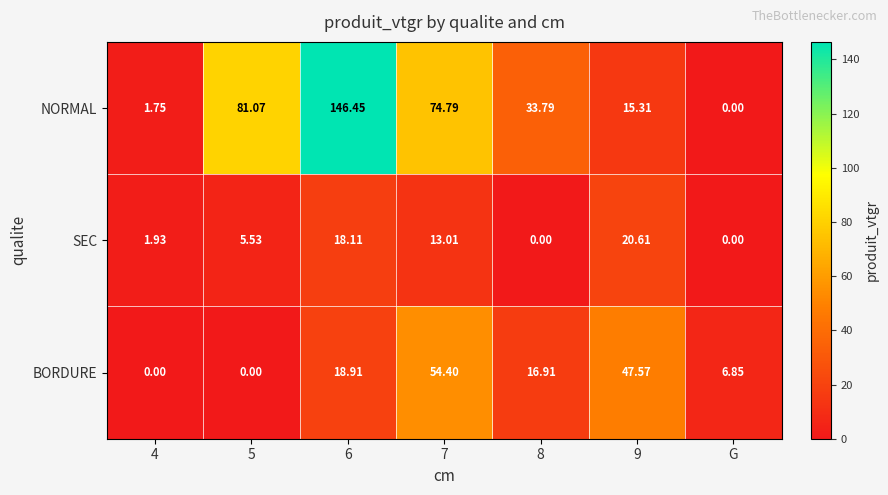

At 9, list the series in order from smallest to largest.

NORMAL, SEC, BORDURE